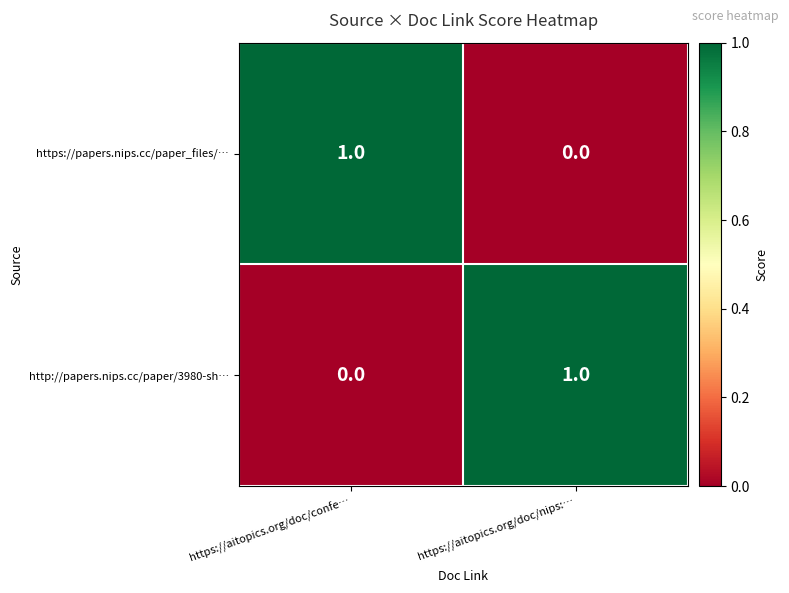

Reading left to right, list all the values displayed in this chart.

https://papers.nips.cc/paper_files/…: 1	0
http://papers.nips.cc/paper/3980-sh…: 0	1